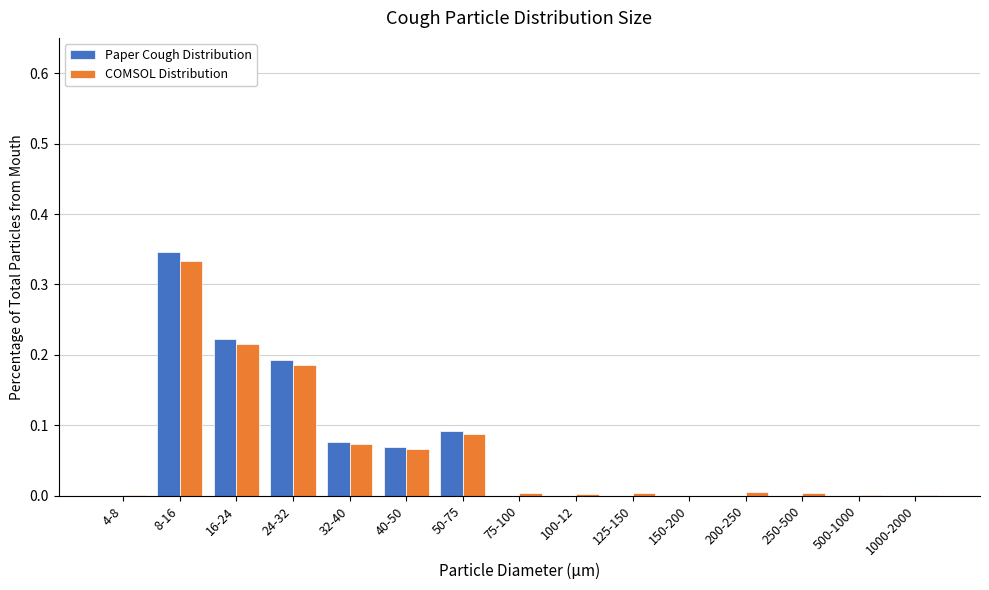

Which category has the highest value in the Paper Cough Distribution series?

8-16